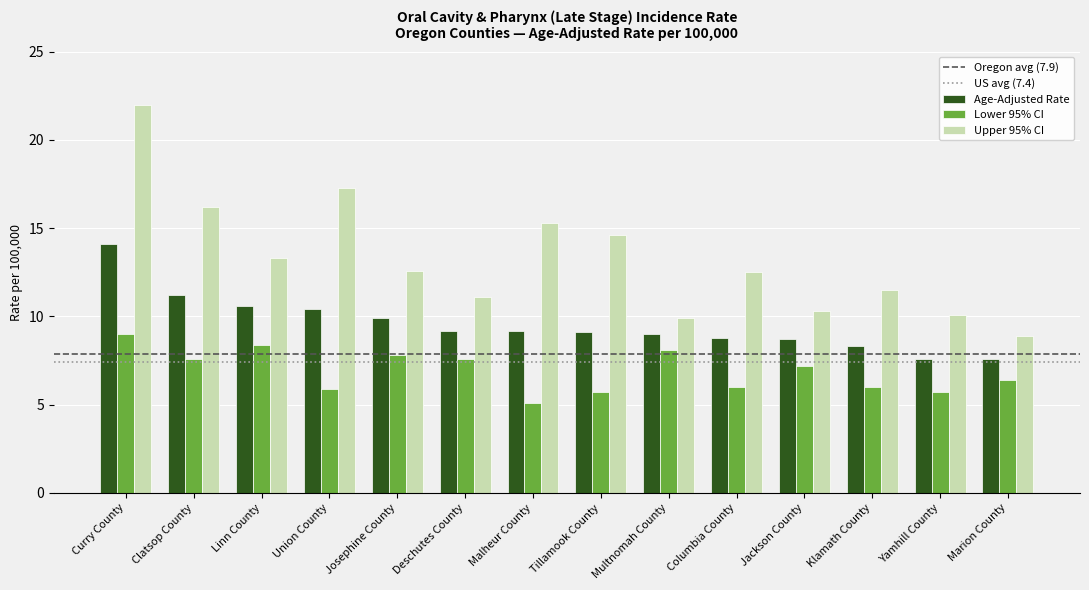

What is the difference between the maximum and minimum values in the Lower 95% CI series?

3.9